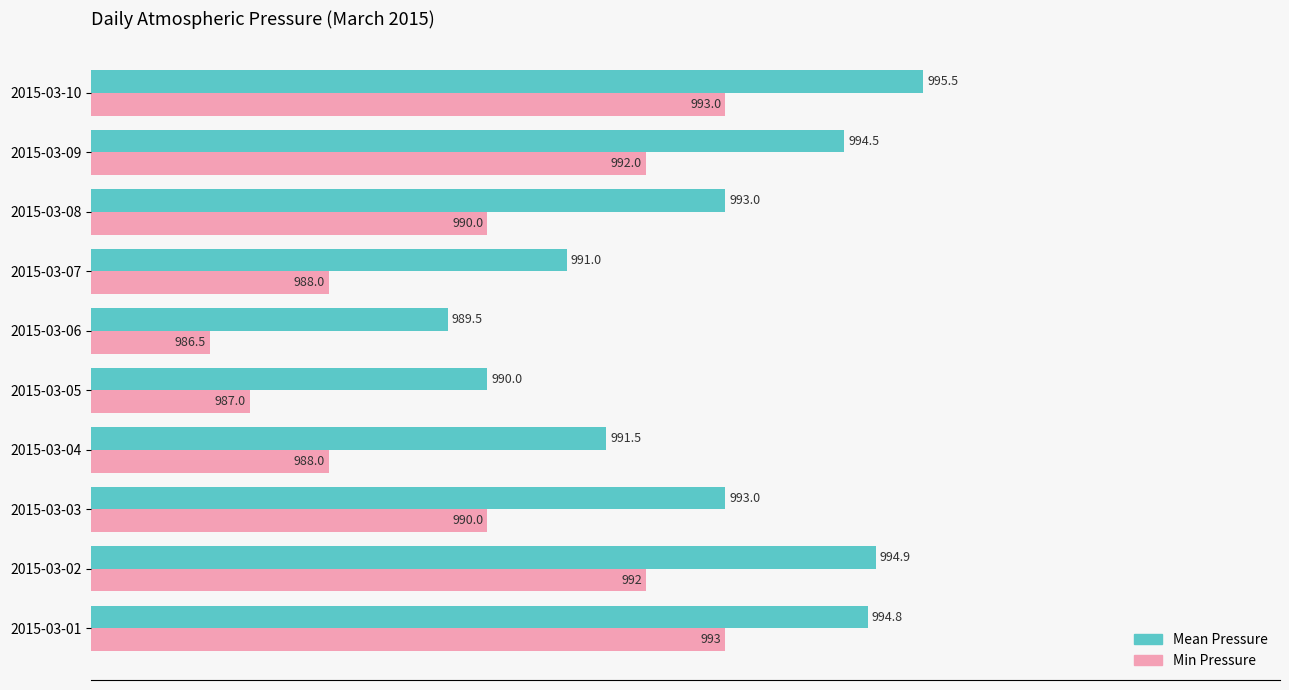

Read the Min Pressure value at 2015-03-05.

987.0